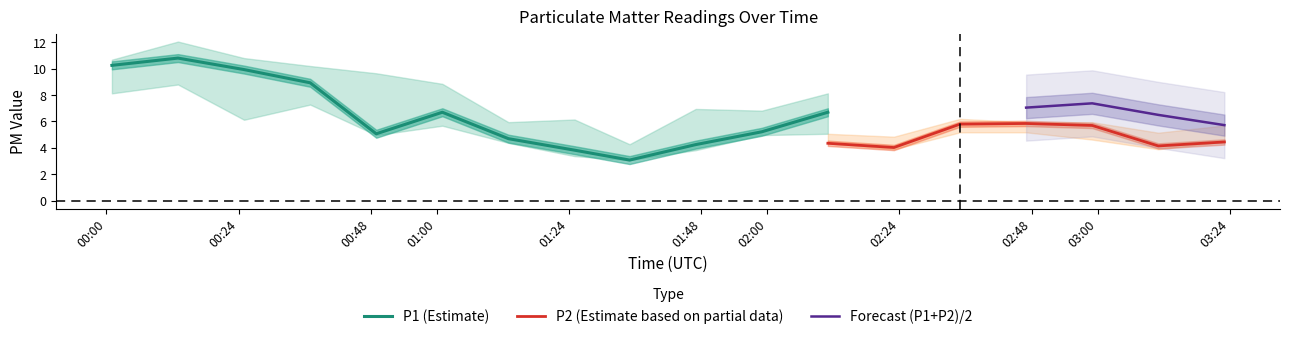

What is the difference between the second highest and second lowest values in the P1_upper series?

4.9